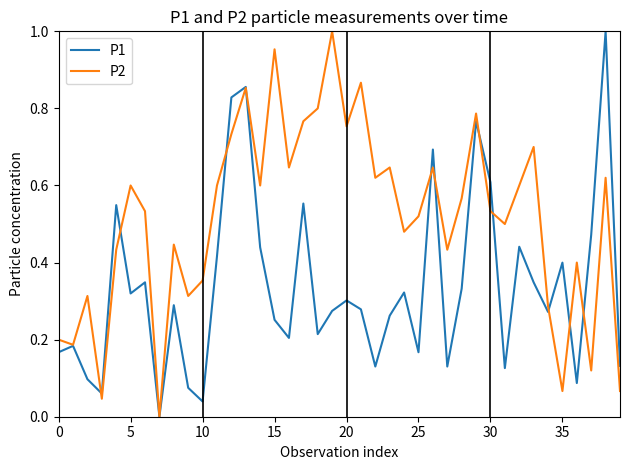

Rank the series by their average value, from lowest to highest.

P1, P2